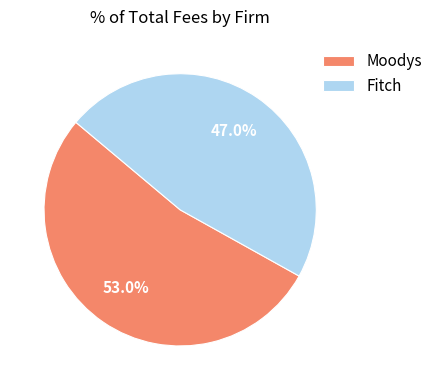

To the nearest percent, what is the difference between the largest and smallest slice percentages?

6%